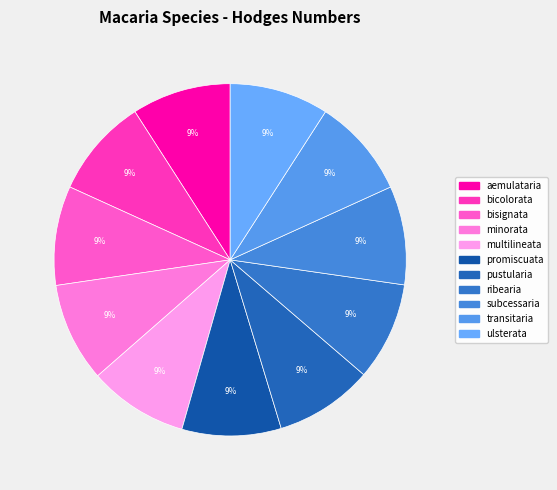

How many segments does this pie chart have?

11